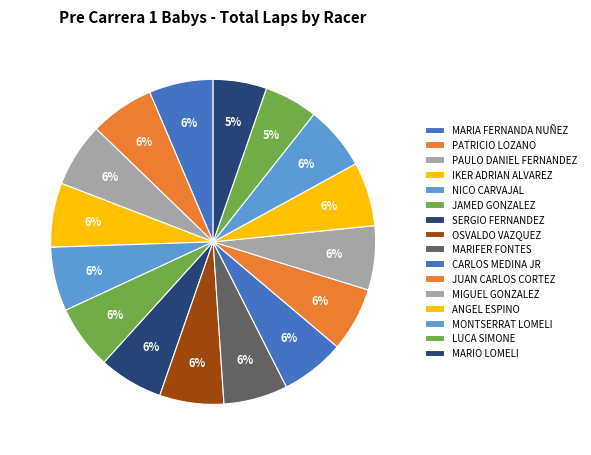

Count the number of slices in the pie.

16